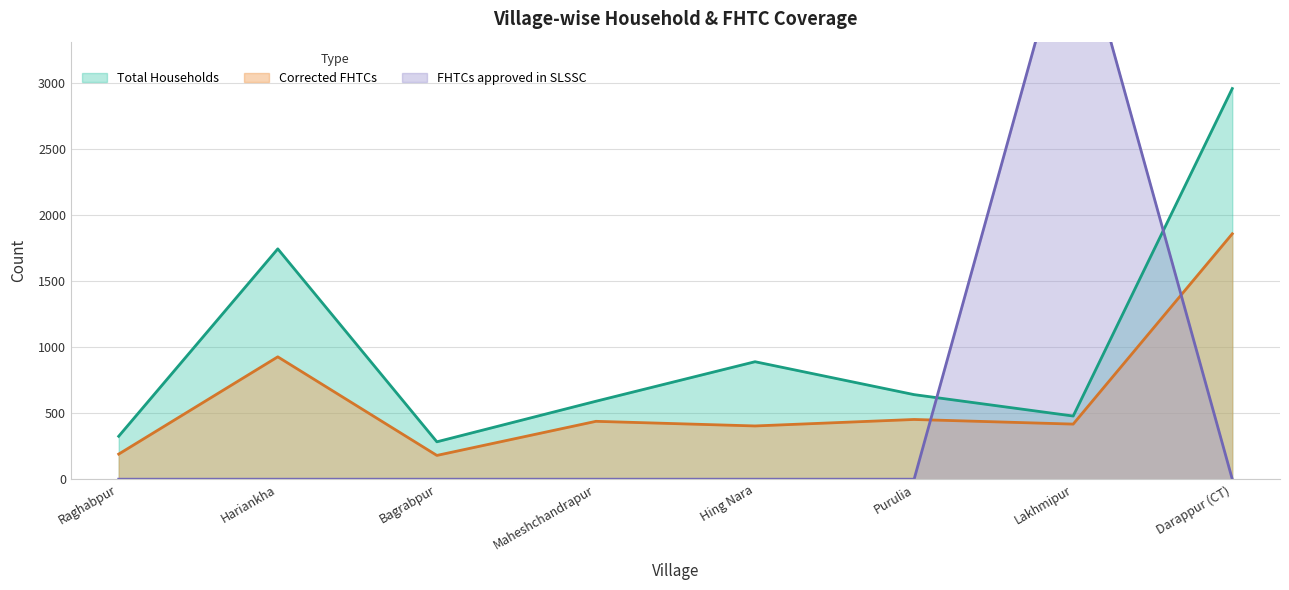

What are all the series names shown in the legend?

Total Households, Corrected FHTCs, FHTCs approved in SLSSC